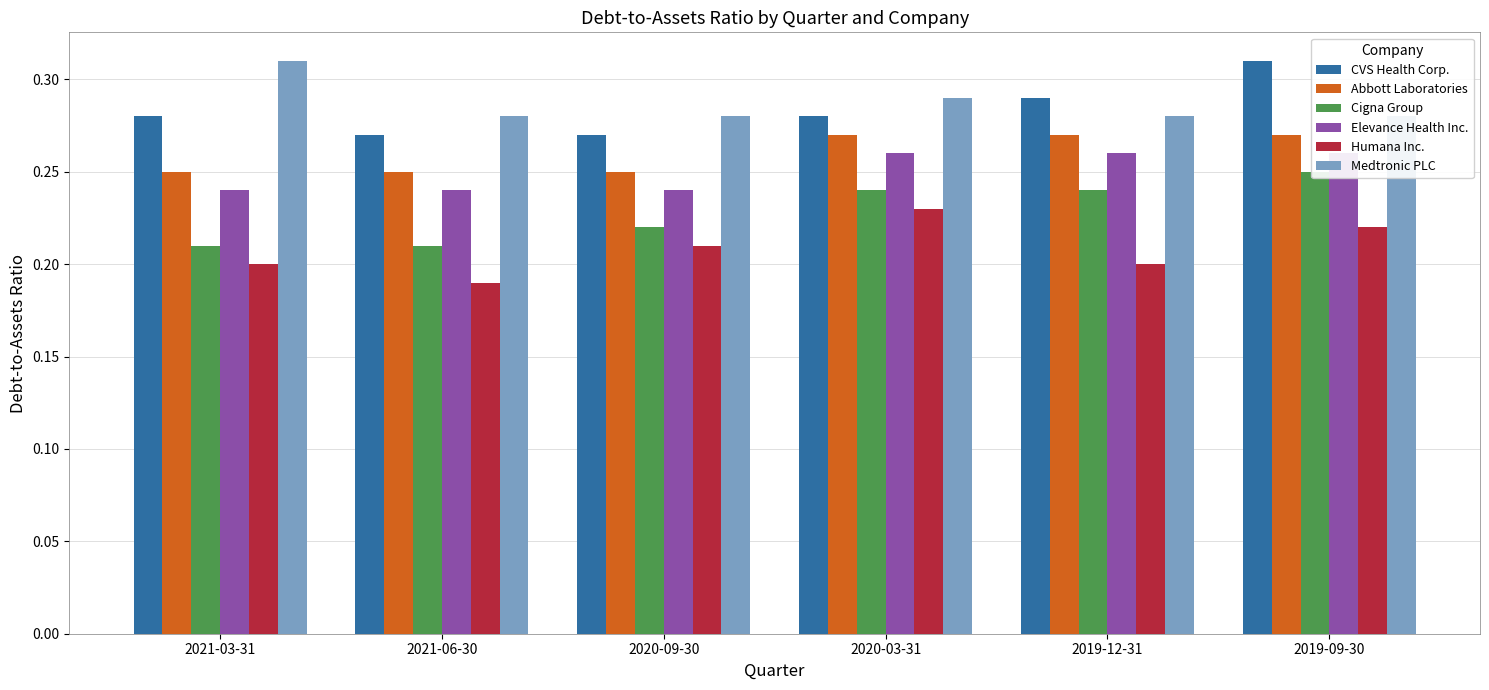

Reading right to left, extract all data points from this chart.

CVS Health Corp.: 2019-09-30=0.3	2019-12-31=0.3	2020-03-31=0.3	2020-09-30=0.3	2021-06-30=0.3	2021-03-31=0.3
Abbott Laboratories: 2019-09-30=0.3	2019-12-31=0.3	2020-03-31=0.3	2020-09-30=0.2	2021-06-30=0.2	2021-03-31=0.2
Cigna Group: 2019-09-30=0.2	2019-12-31=0.2	2020-03-31=0.2	2020-09-30=0.2	2021-06-30=0.2	2021-03-31=0.2
Elevance Health Inc.: 2019-09-30=0.3	2019-12-31=0.3	2020-03-31=0.3	2020-09-30=0.2	2021-06-30=0.2	2021-03-31=0.2
Humana Inc.: 2019-09-30=0.2	2019-12-31=0.2	2020-03-31=0.2	2020-09-30=0.2	2021-06-30=0.2	2021-03-31=0.2
Medtronic PLC: 2019-09-30=0.3	2019-12-31=0.3	2020-03-31=0.3	2020-09-30=0.3	2021-06-30=0.3	2021-03-31=0.3